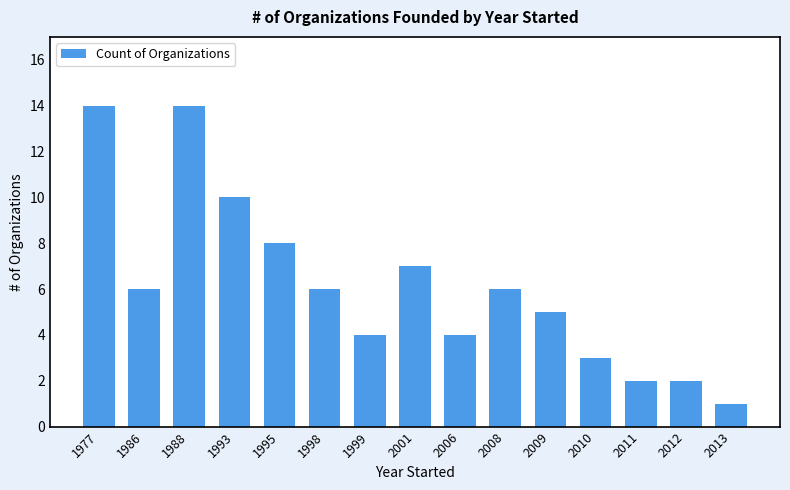

What is the difference between the values at 1993 and 2001?

3